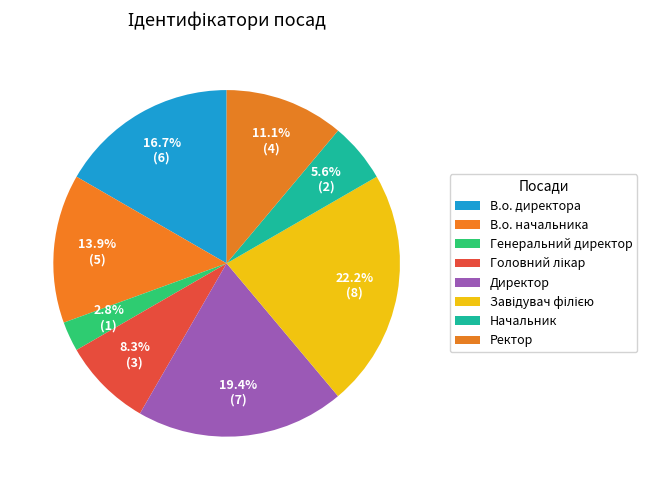

Which category has the smallest portion of the pie?

Генеральний директор